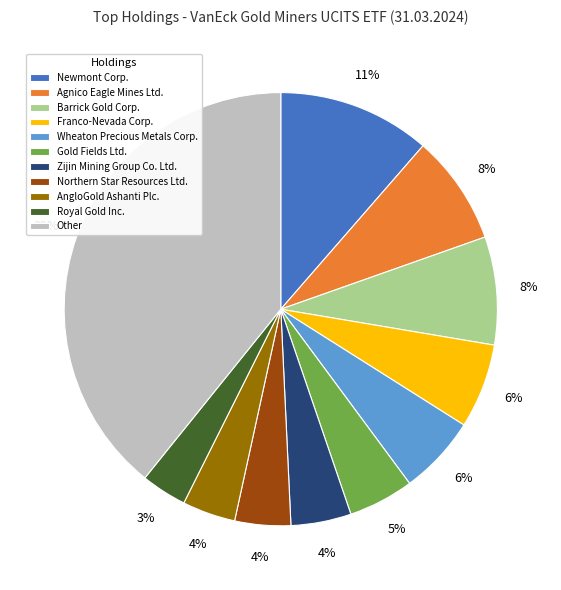

True or false: Barrick Gold Corp. accounts for 3% of the total.

False